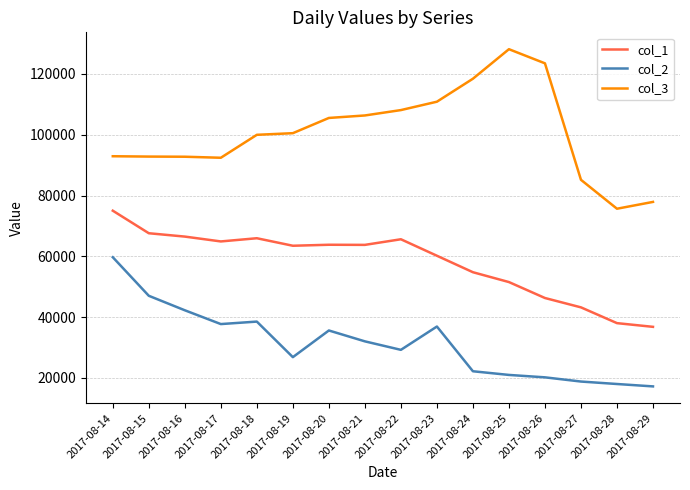

Rank the series at 2017-08-19 from highest to lowest value.

col_3, col_1, col_2